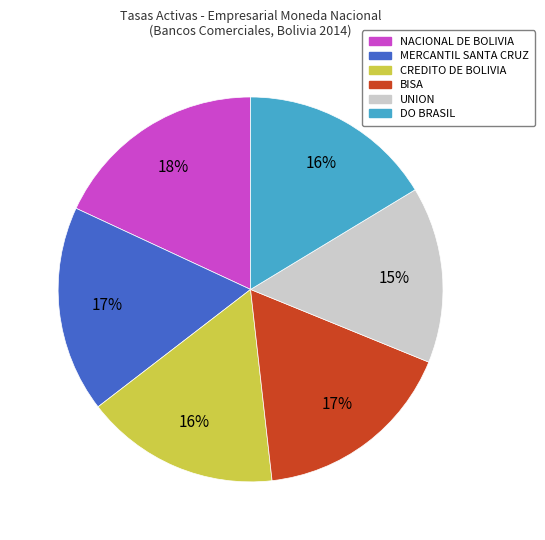

Count the number of slices in the pie.

6